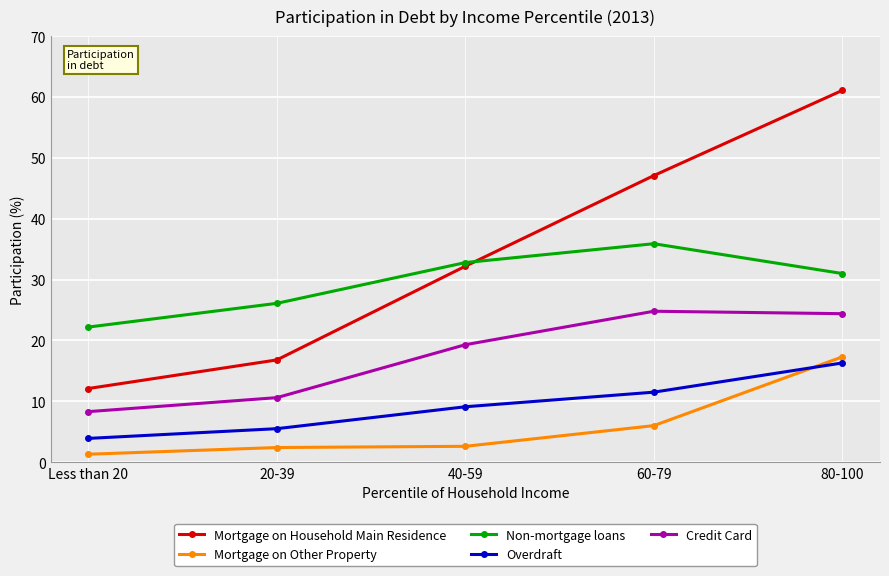

What is the average value of the Mortgage on Other Property series?

5.9